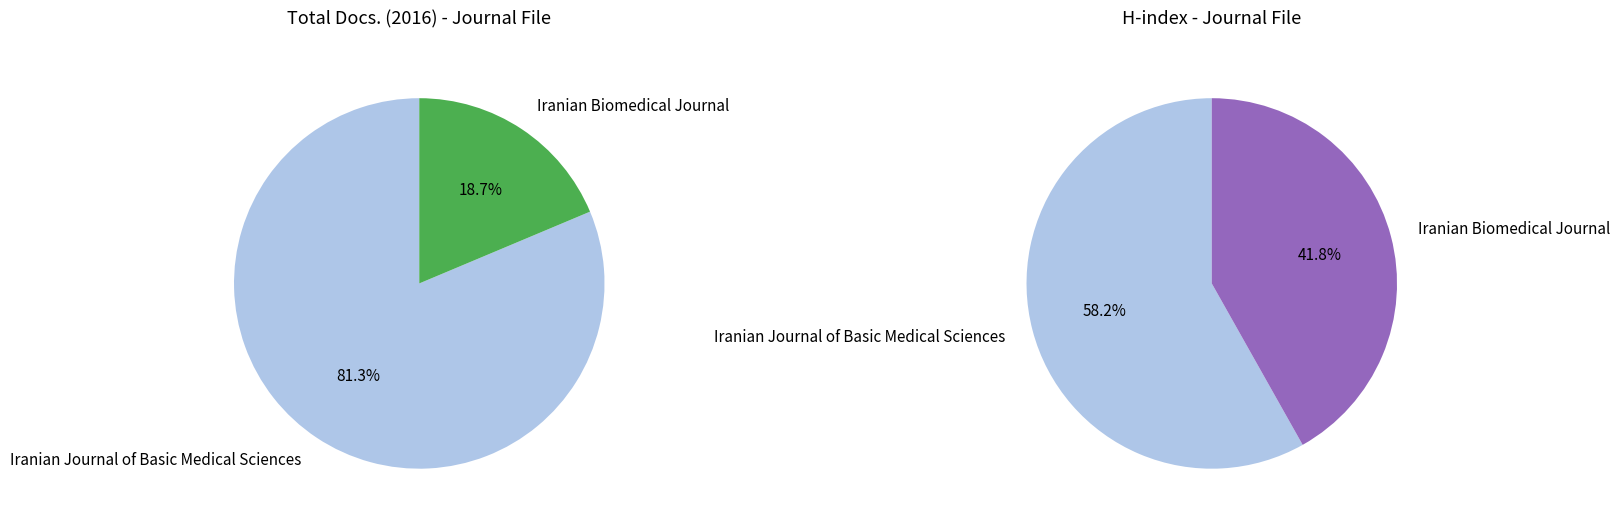

Which has a higher value, Iranian Biomedical Journal or Iranian Journal of Basic Medical Sciences?

Iranian Journal of Basic Medical Sciences